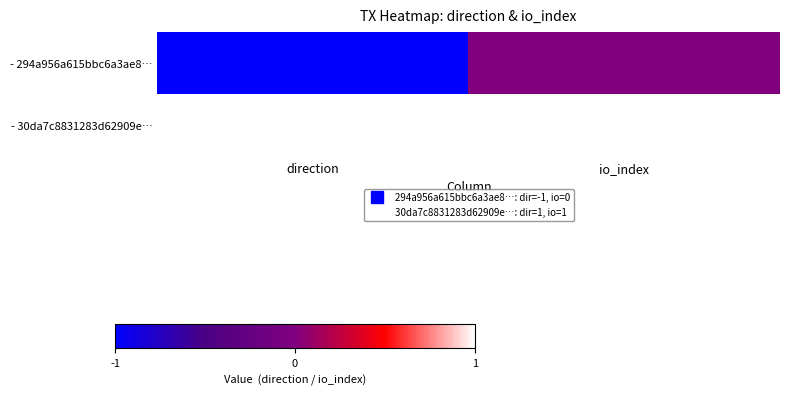

How many distinct data groups are displayed?

2